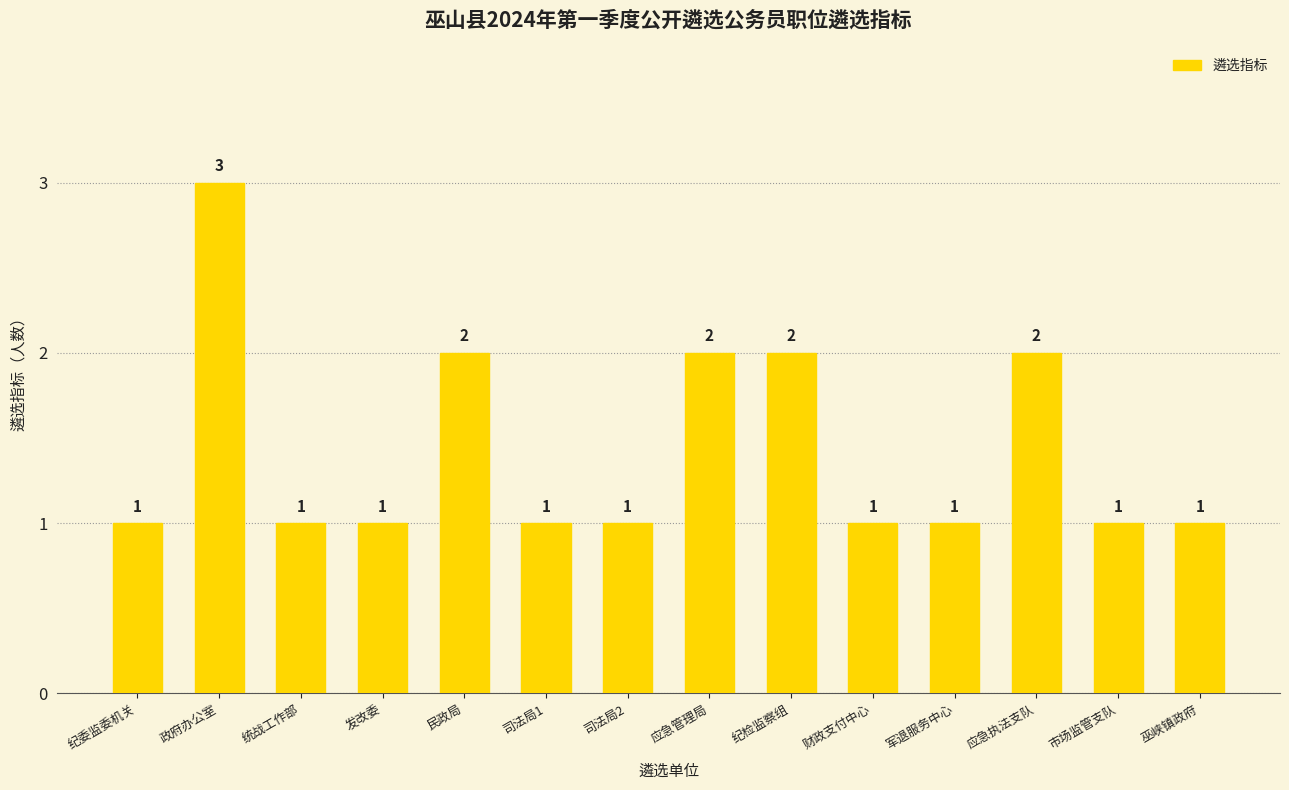

Does the chart contain stacked bars?

No